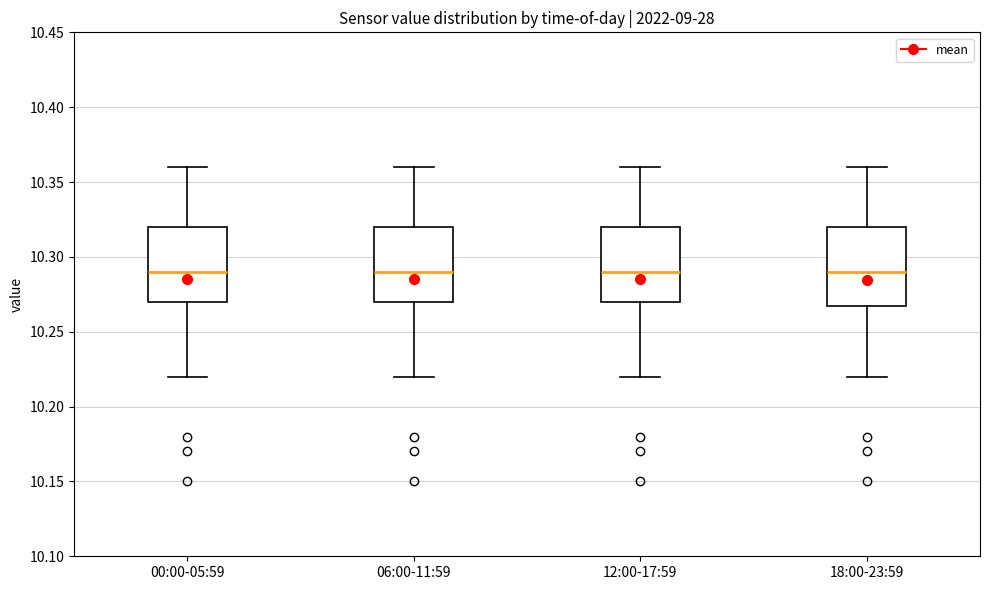

Reading left to right, transcribe this box plot: for each box, give where its median line is, the range the box spans, and where its two whiskers end, as read against the y-axis. The values are not printed on the chart, so give them approximately, as read against the axis.

00:00-05:59: median 10.29, box 10.27 to 10.32, whiskers 10.22 to 10.36
06:00-11:59: median 10.29, box 10.27 to 10.32, whiskers 10.22 to 10.36
12:00-17:59: median 10.29, box 10.27 to 10.32, whiskers 10.22 to 10.36
18:00-23:59: median 10.29, box 10.27 to 10.32, whiskers 10.22 to 10.36